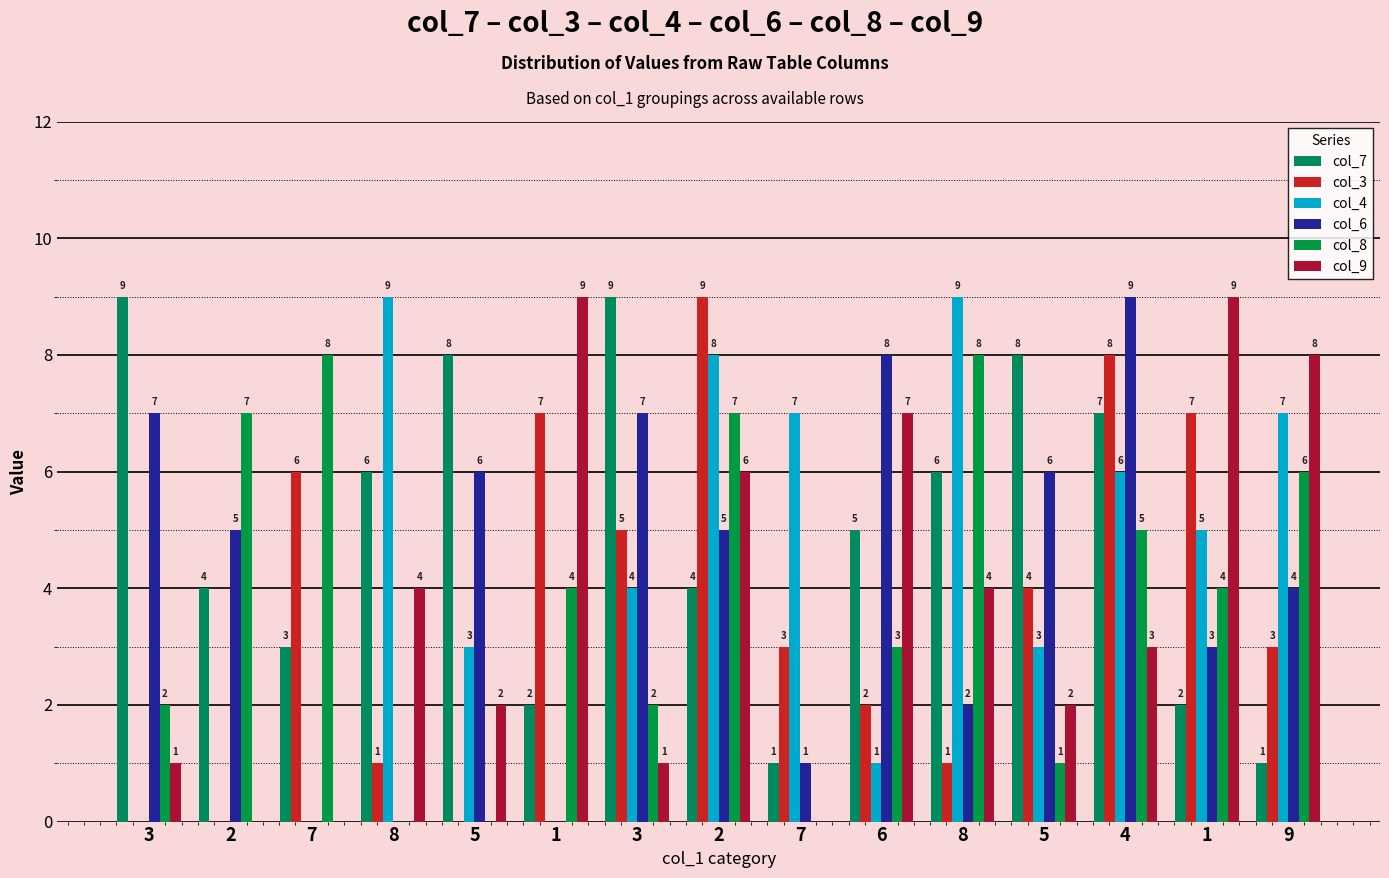

What is the label of the 12th bar from the right?

8